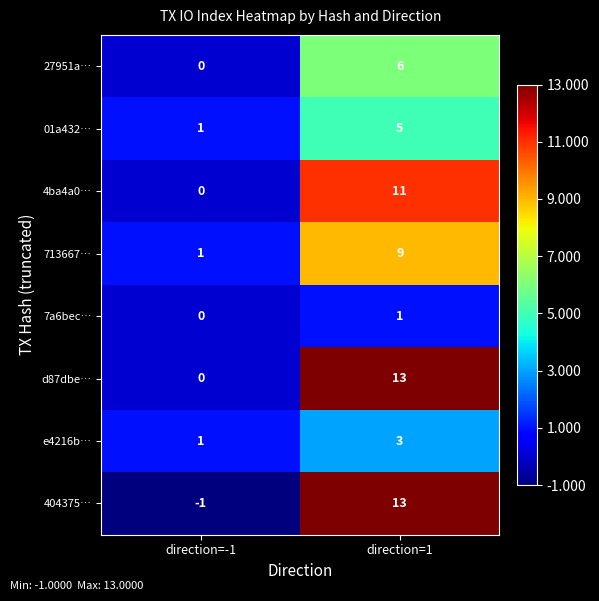

Rank the categories by 404375… value from highest to lowest.

direction=1, direction=-1